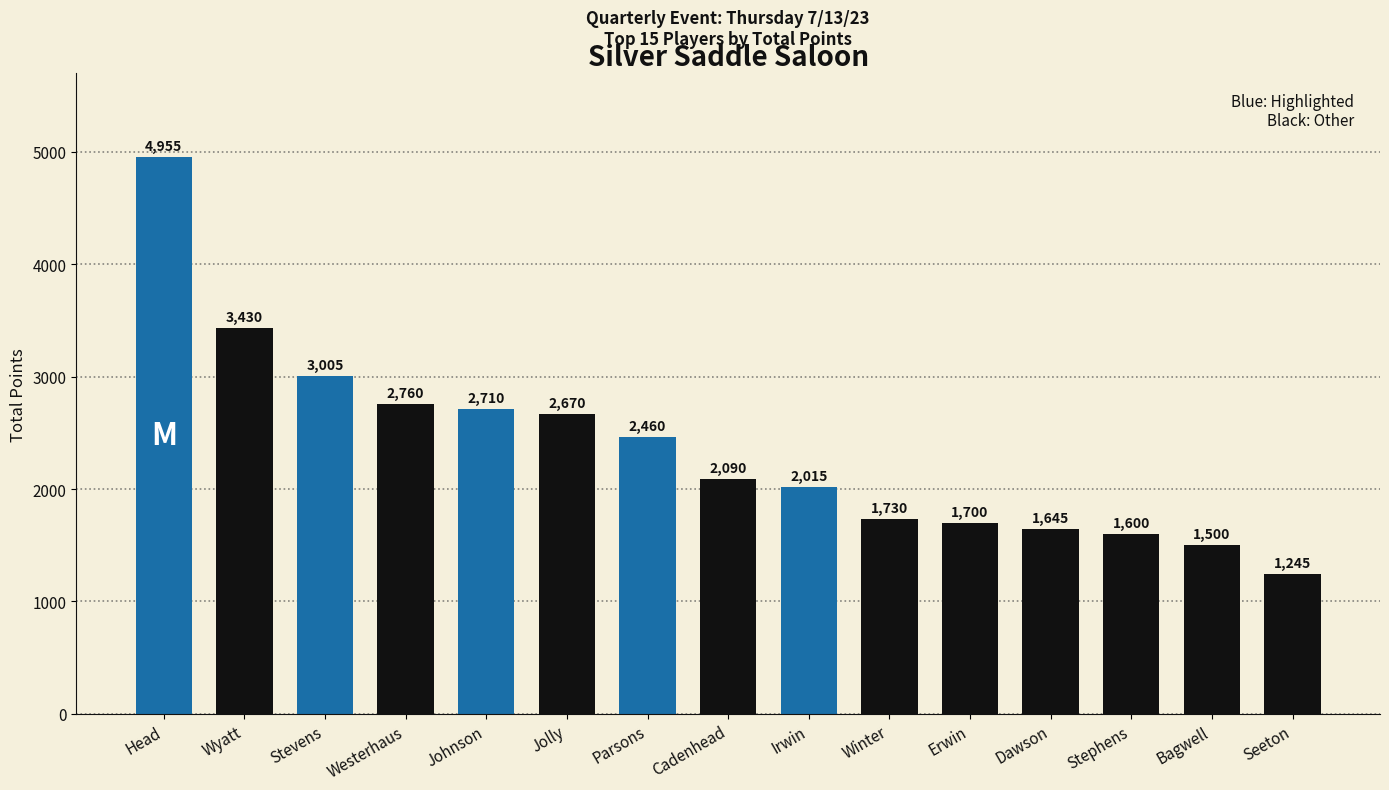

Read the value at Seeton.

1245